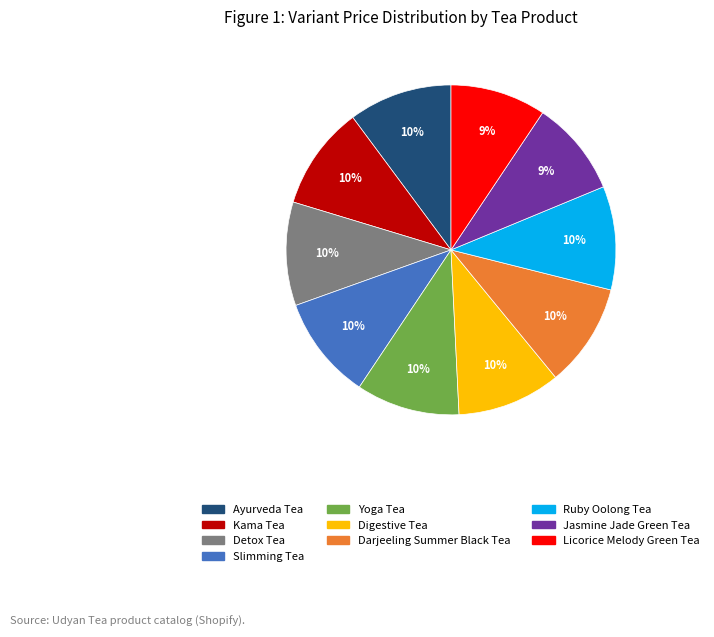

To the nearest percent, what is the difference between the largest and smallest slice percentages?

1%